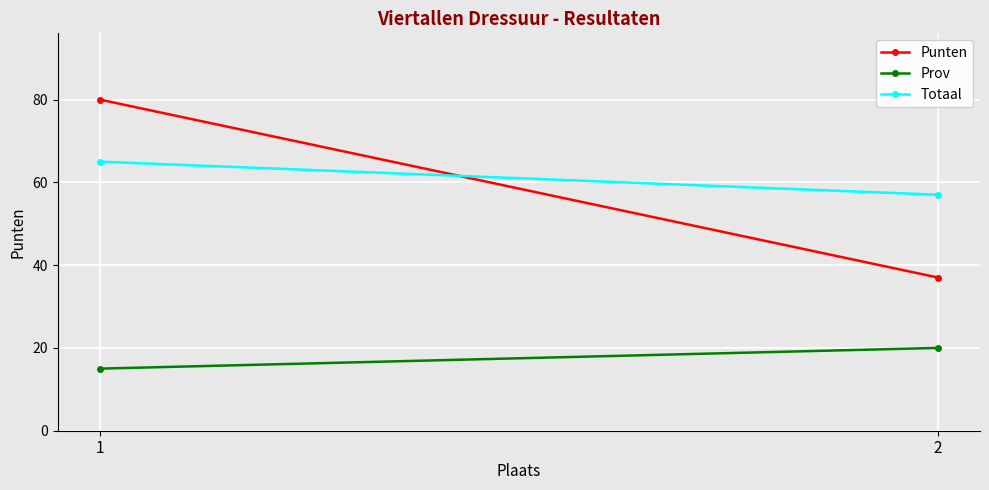

Count the Totaal values in the range 57 to 65.

2